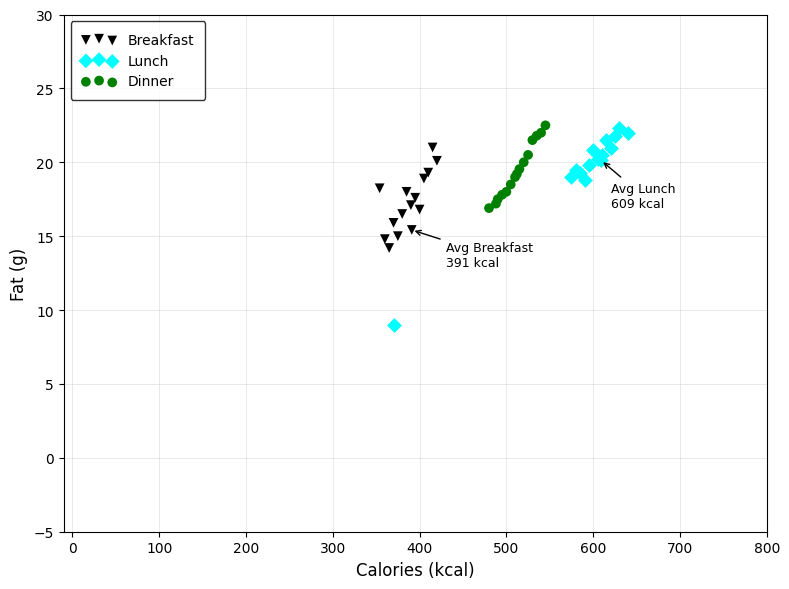

Which series has the widest spread of Y values?

Lunch